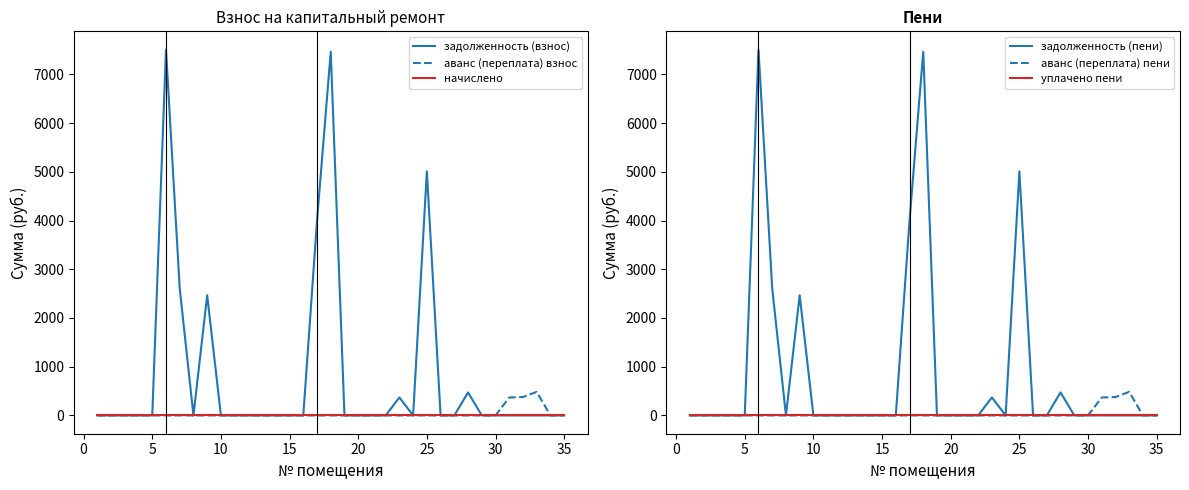

What is the highest value of the аванс (переплата) взнос series?

483.4